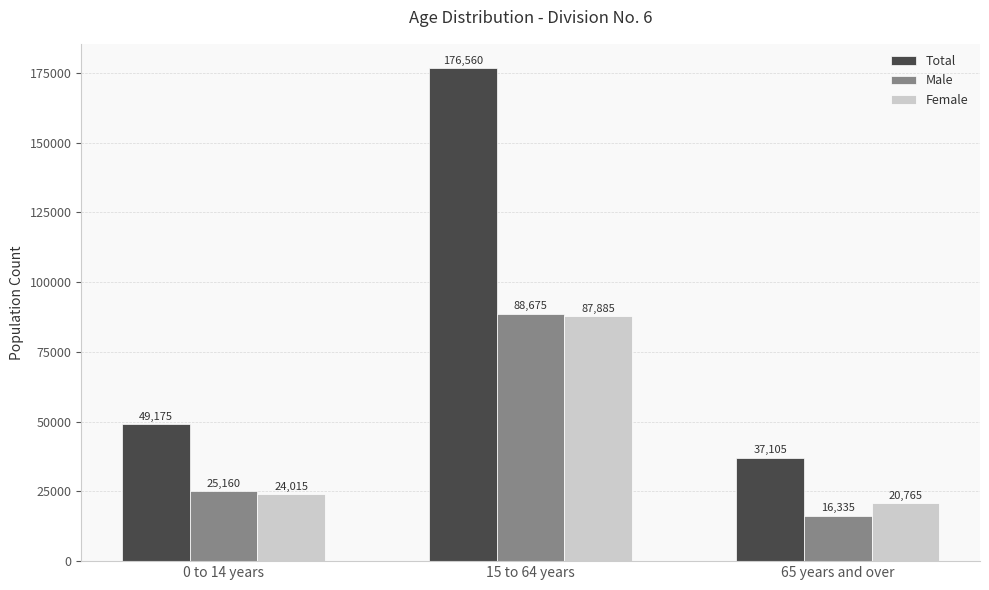

What is the smallest value displayed?

16335